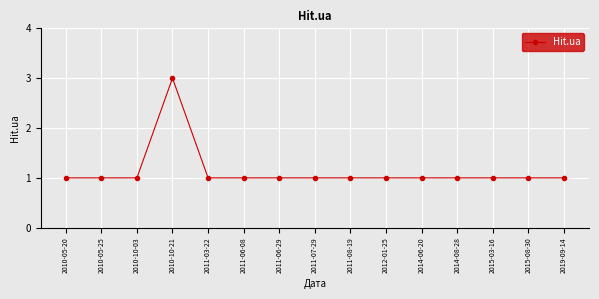

Is it true that the value at 2015-03-16 is 1?

True